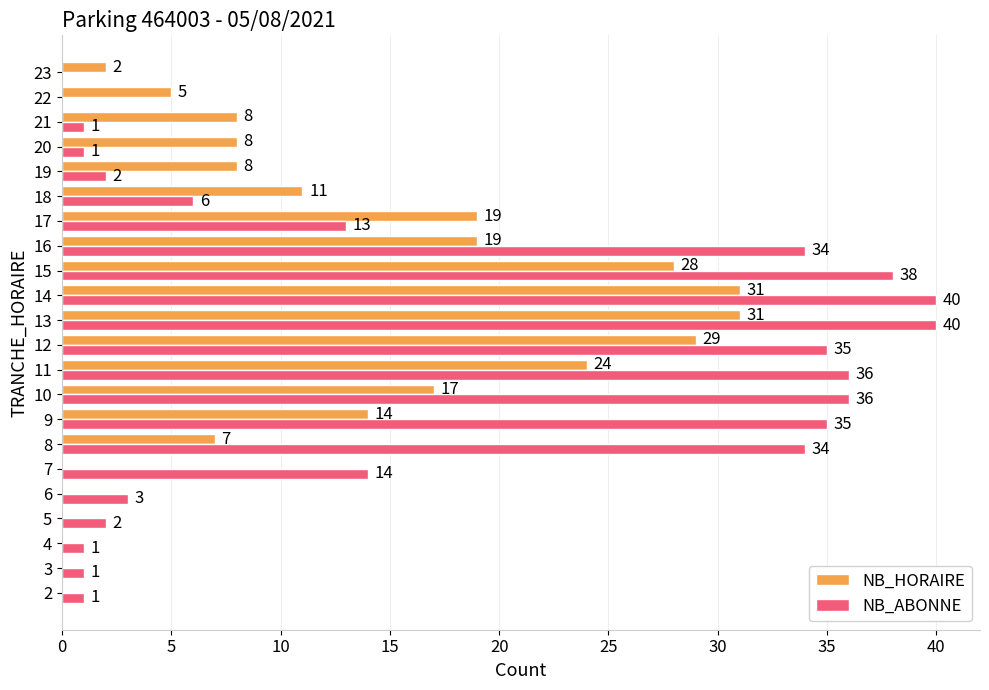

What is the sum of all NB_ABONNE values?

373